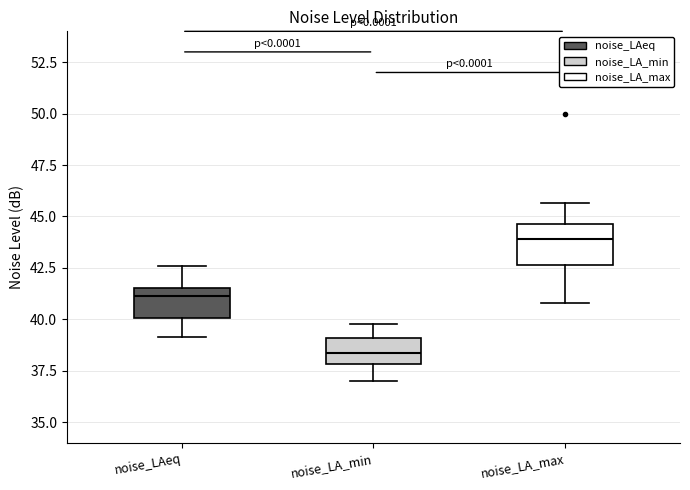

Which box is the tallest, from its lower edge to its upper edge?

noise_LA_max